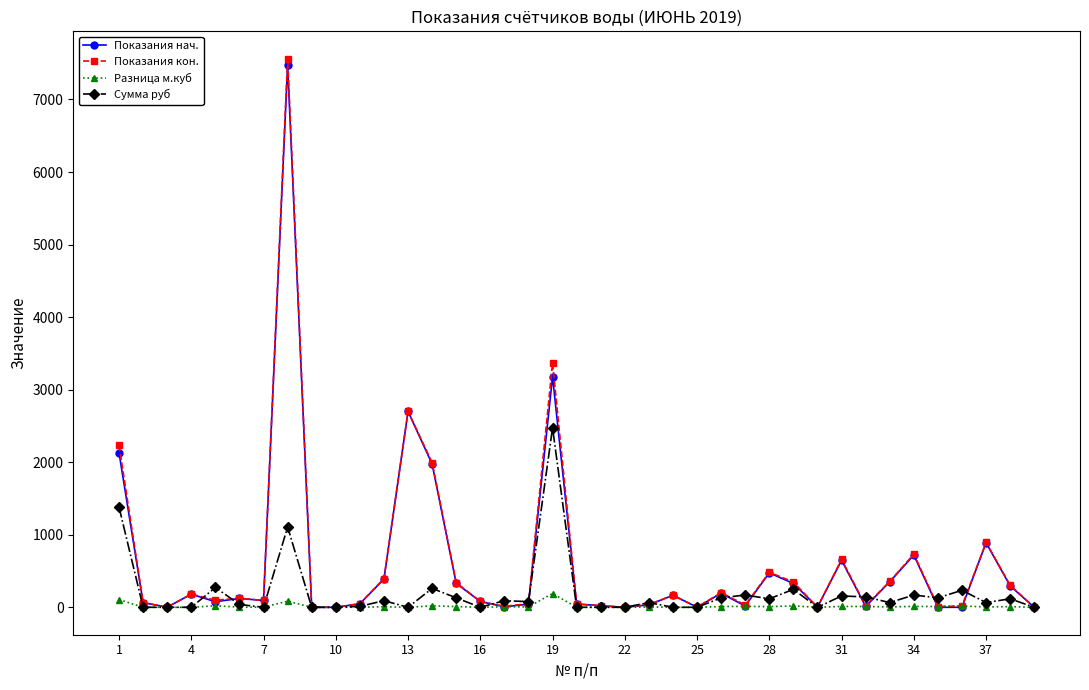

How many lines are shown in the chart?

4